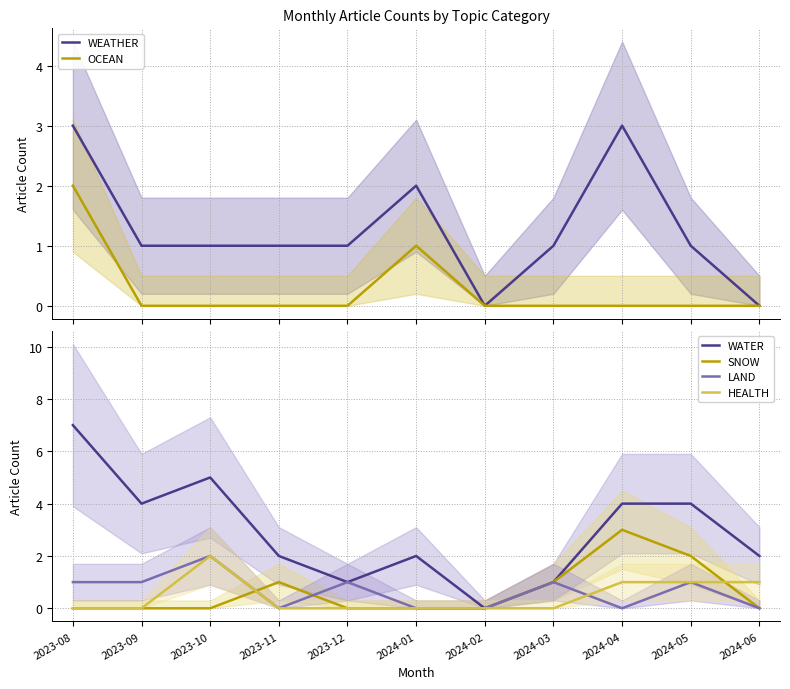

How many intersections are there between LAND and SNOW?

2